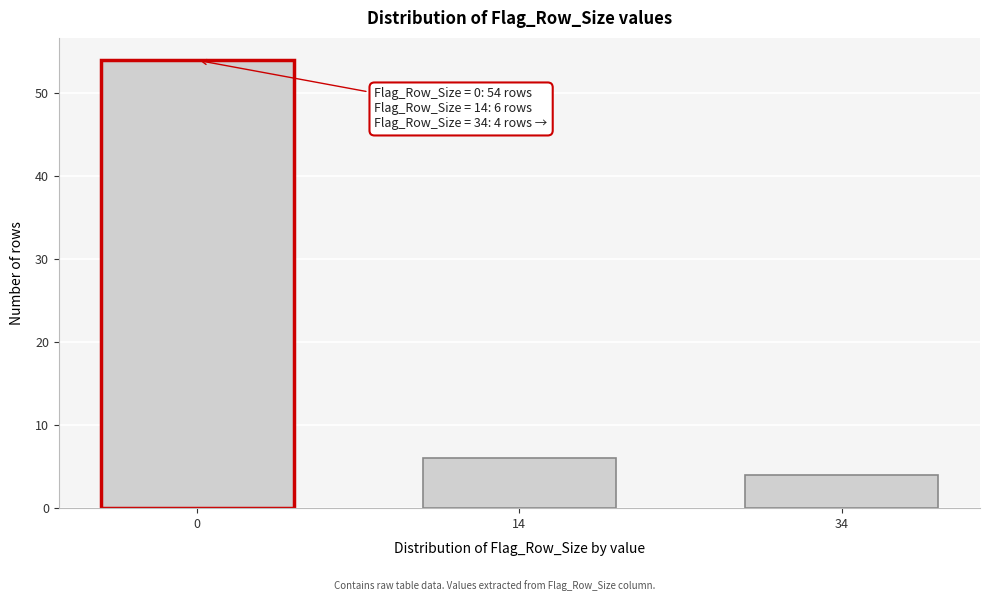

Reading left to right, list all the values displayed in this chart.

54	6	4